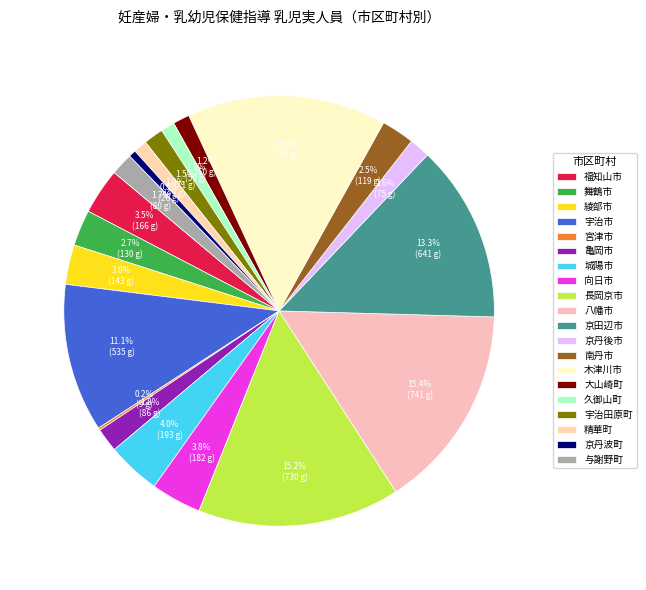

Does 精華町 account for over 50% of the chart?

No